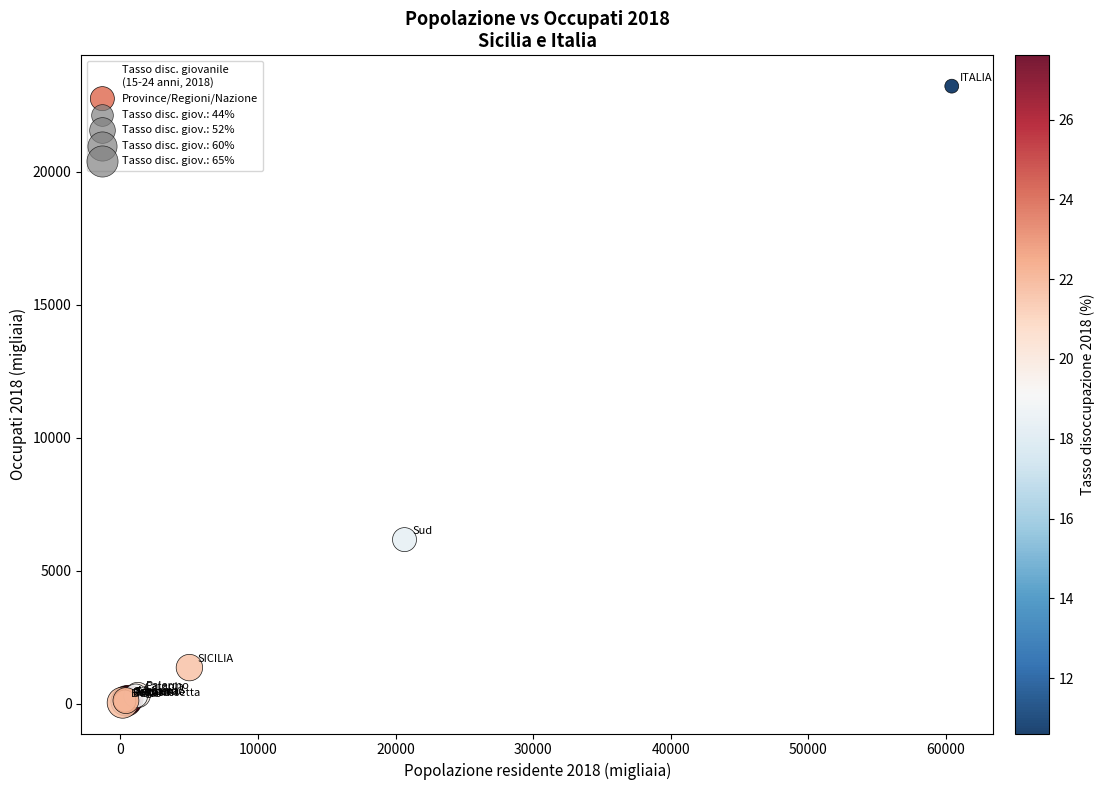

What Y value in the scatter plot is closest to 11629?

6172.4